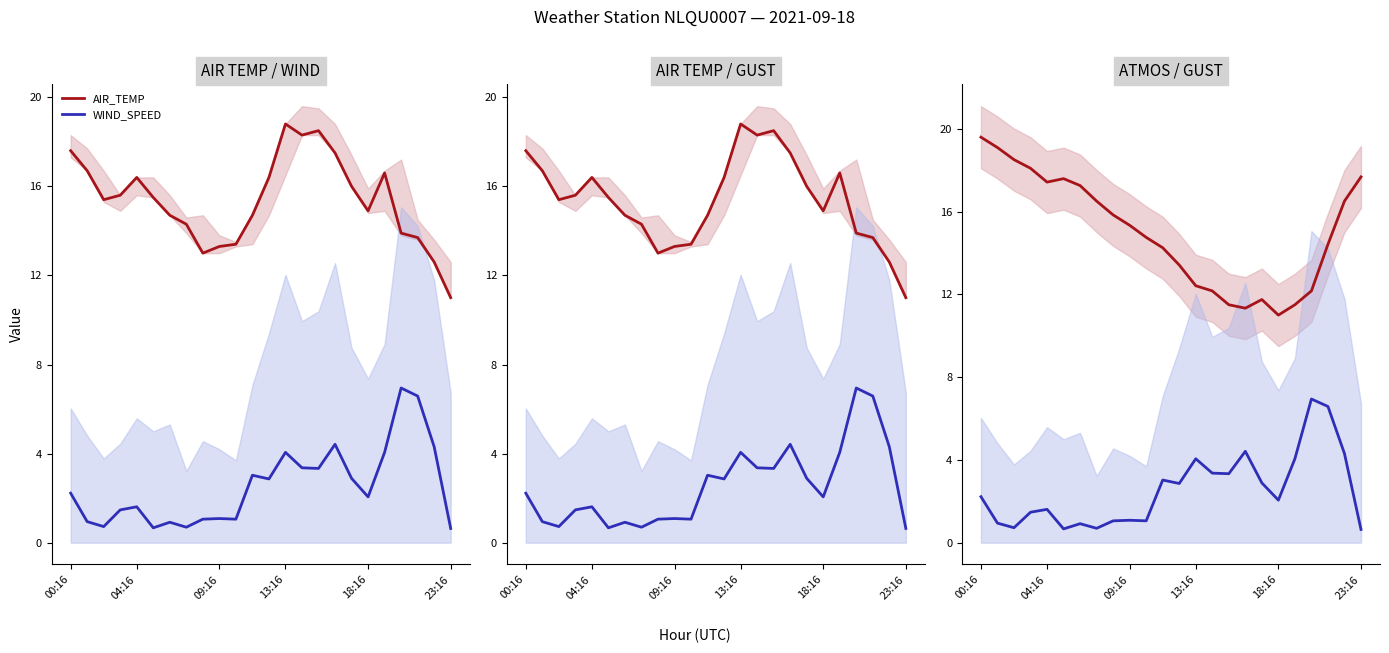

True or false: AIR_TEMP and WIND_SPEED cross at least once.

False